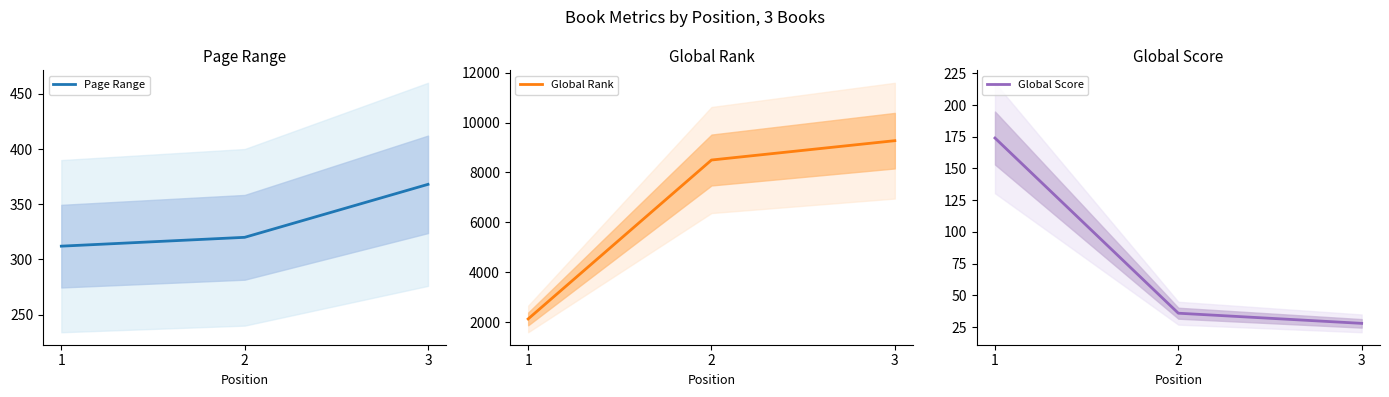

Count the number of categories in the chart.

3